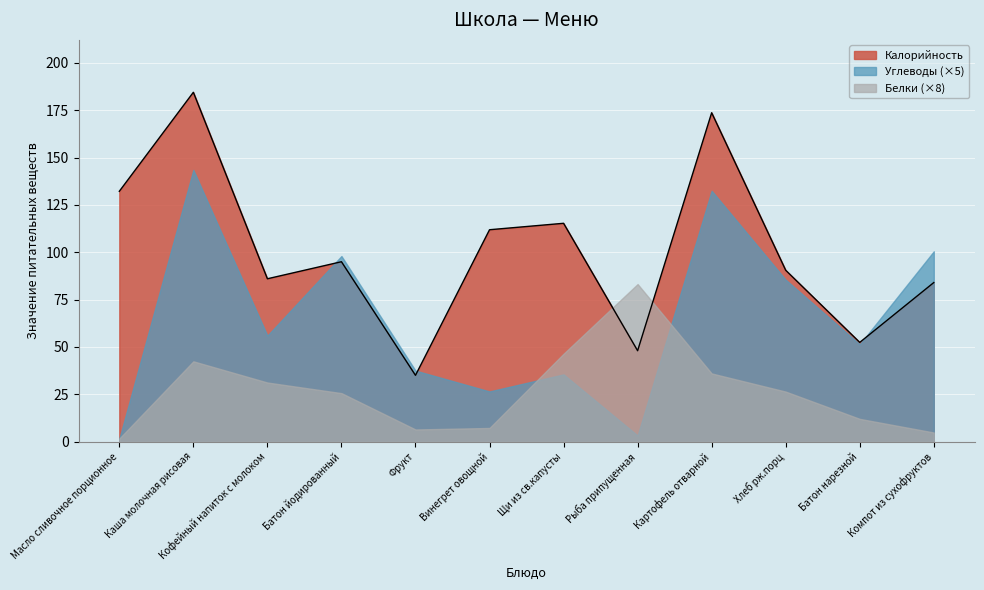

In Белки, how many points are higher than both neighbors (excluding endpoints)?

2